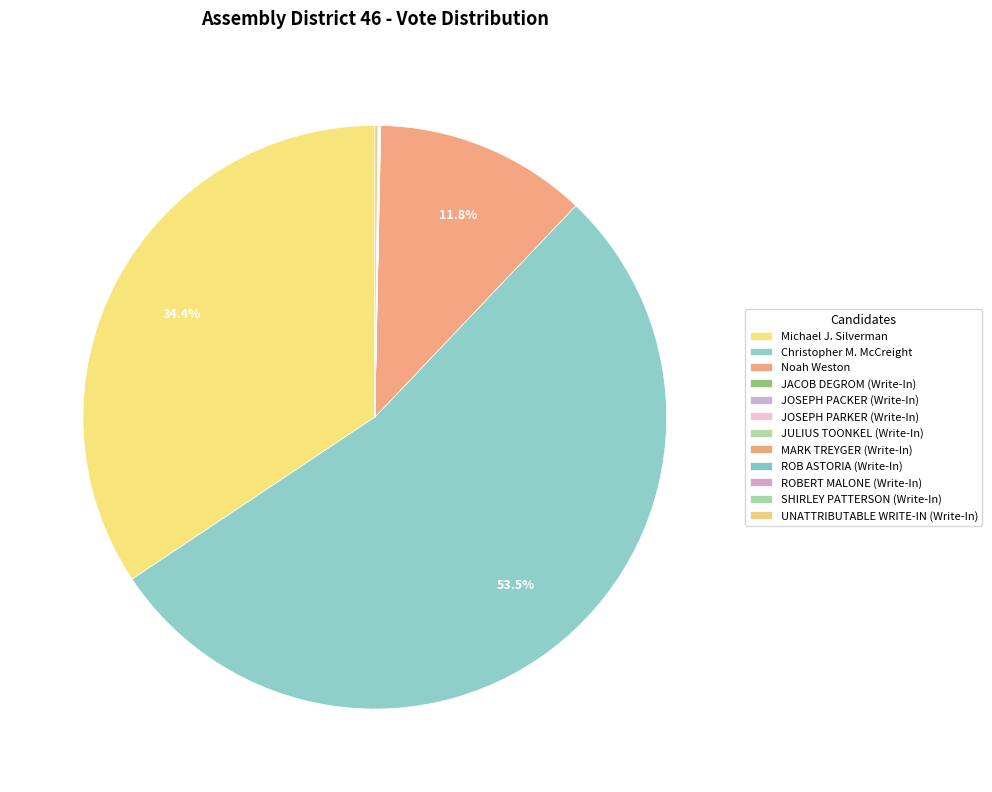

To the nearest percent, what is the combined percentage of Noah Weston and Christopher M. McCreight?

65%